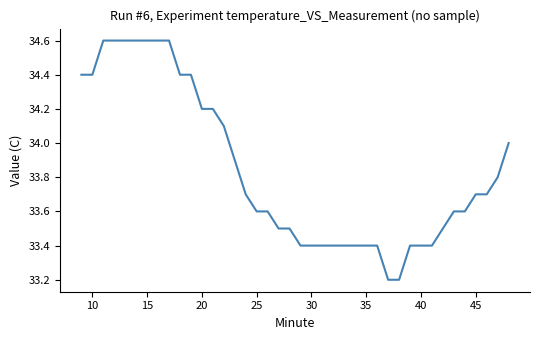

What is the difference between the maximum and minimum values?

1.4